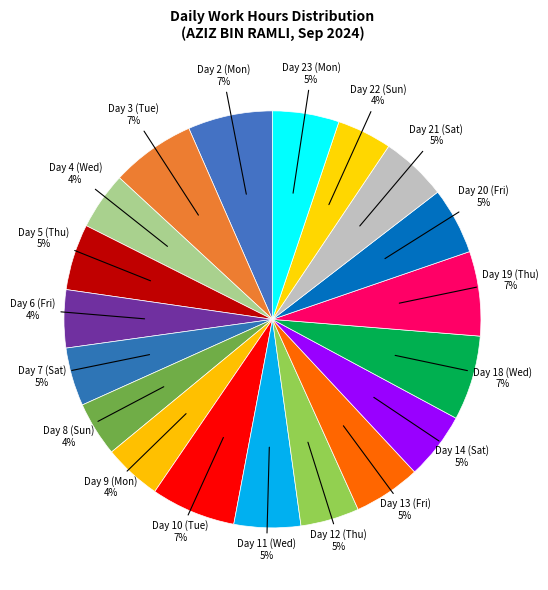

Which category has the biggest portion of the pie?

Day 18 (Wed)